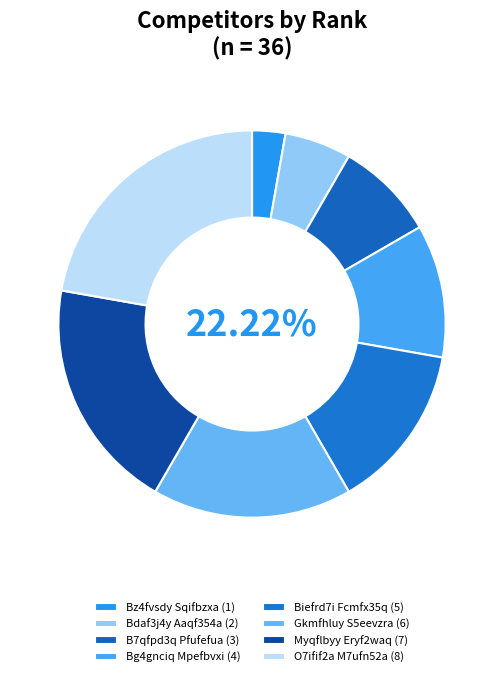

What is the change in value from Bdaf3j4y Aaqf354a to B7qfpd3q Pfufefua?

+1